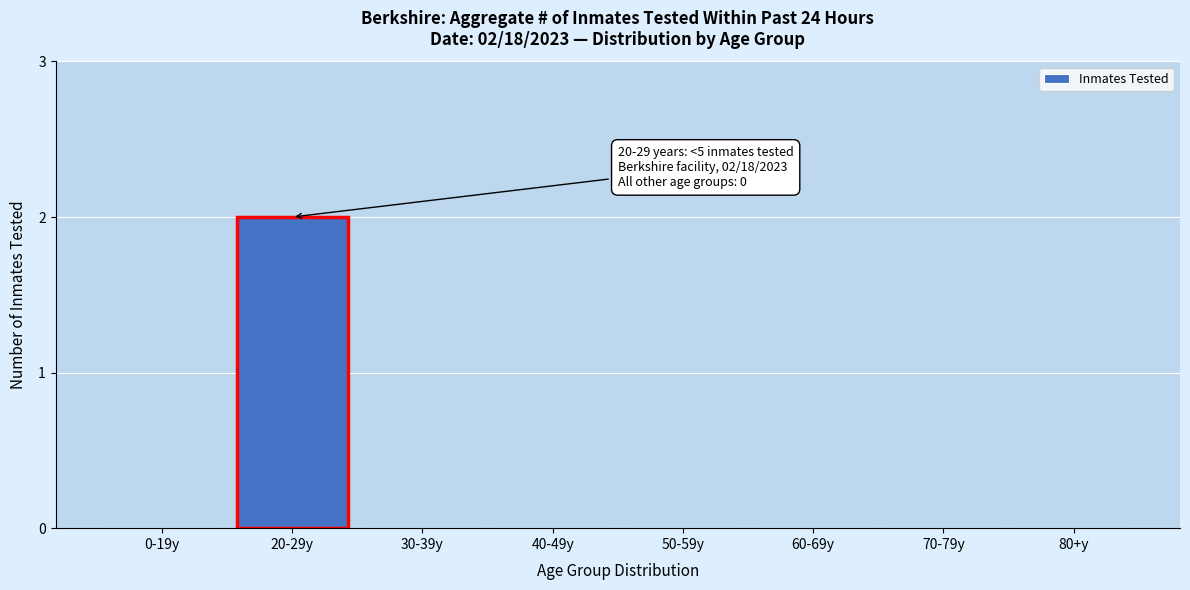

Reading left to right, transcribe all the data shown in this chart.

0-19y=0	20-29y=2	30-39y=0	40-49y=0	50-59y=0	60-69y=0	70-79y=0	80+y=0